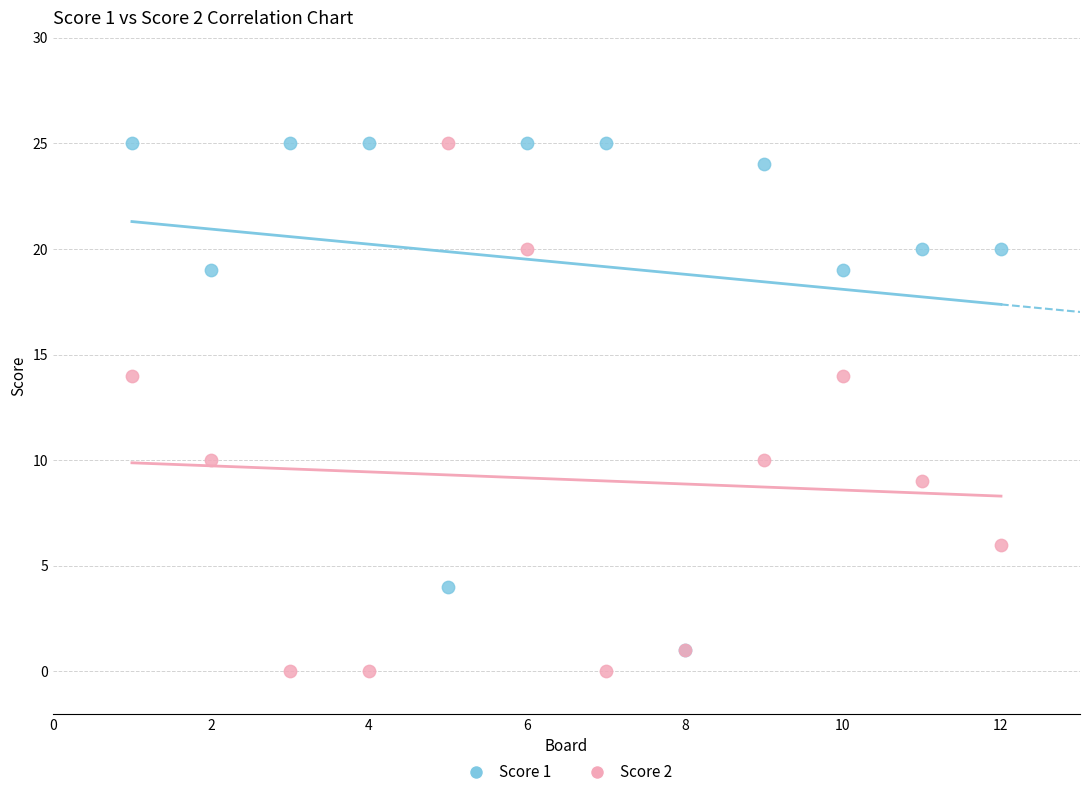

What are all the series names shown in the legend?

Score 1, Score 2